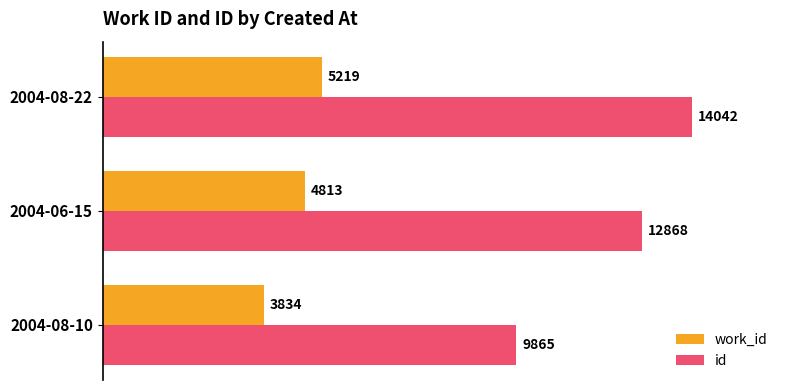

At which category is the sum across all series the highest?

2004-08-22